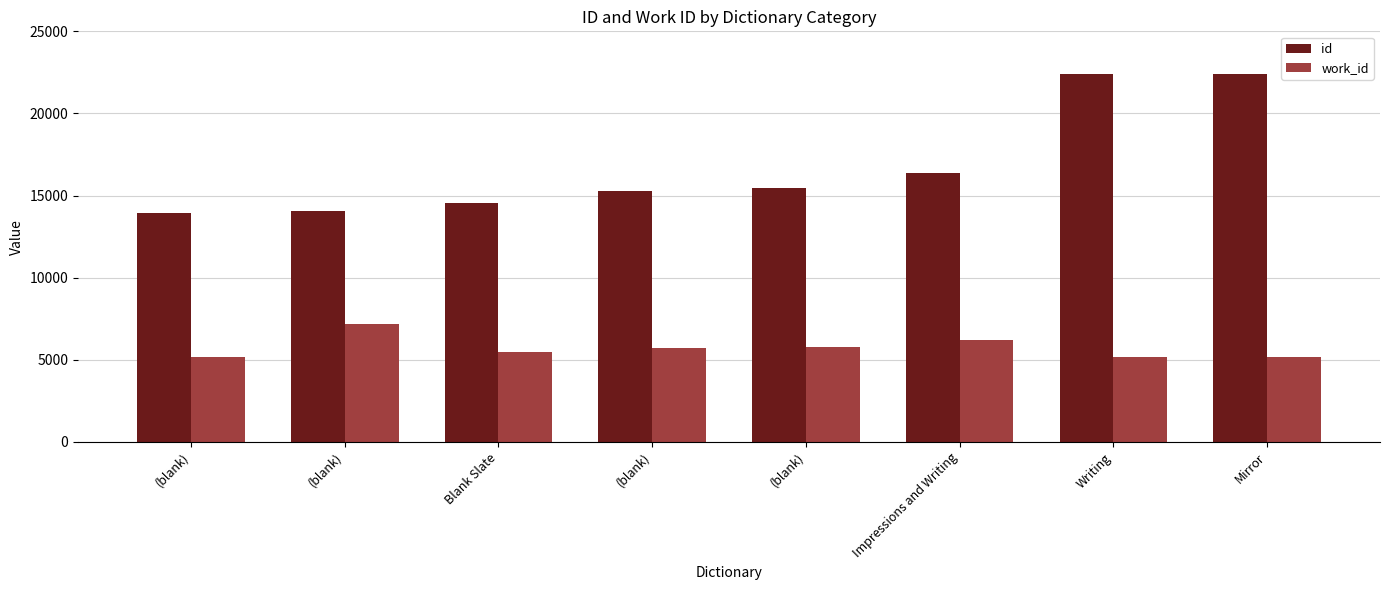

Between (blank) and (blank), which series saw the biggest shift?

id